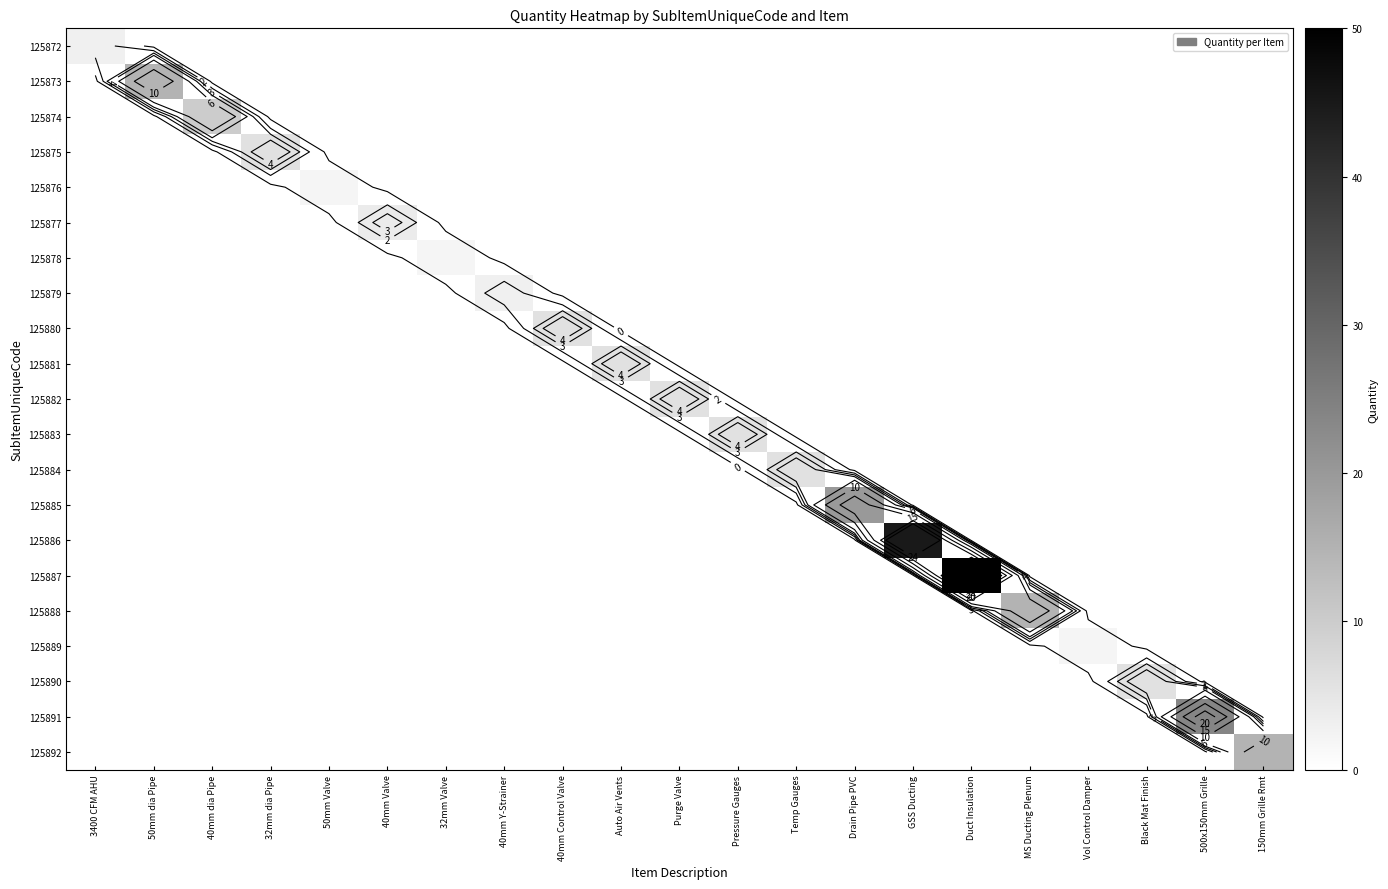

List the labels in order of 125877 value, smallest first.

3400 CFM AHU, 50mm dia Pipe, 40mm dia Pipe, 32mm dia Pipe, 50mm Valve, 32mm Valve, 40mm Y-Strainer, 40mm Control Valve, Auto Air Vents, Purge Valve, Pressure Gauges, Temp Gauges, Drain Pipe PVC, GSS Ducting, Duct Insulation, MS Ducting Plenum, Vol Control Damper, Black Mat Finish, 500x150mm Grille, 150mm Grille Rmt, 40mm Valve